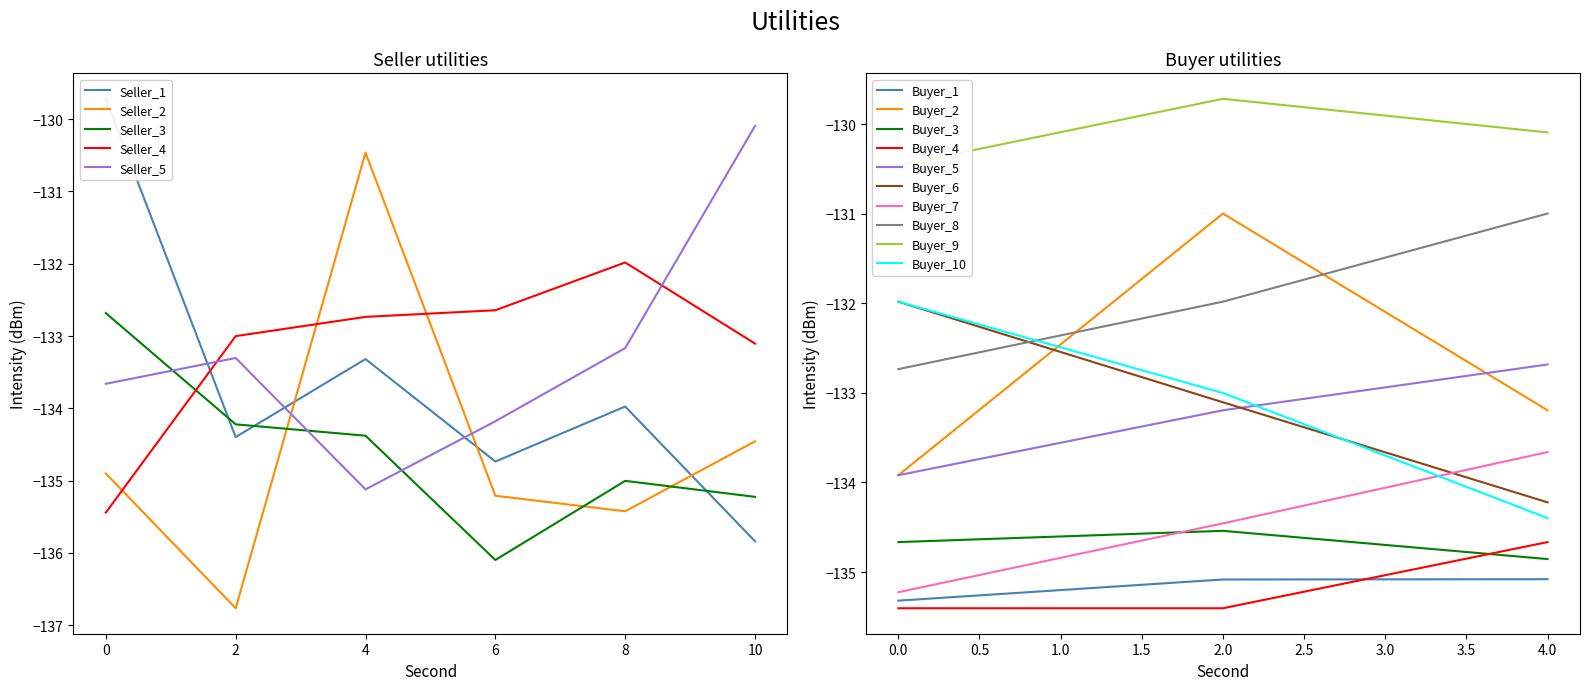

What is the approximate value of Seller_5 at 4?

-135.1